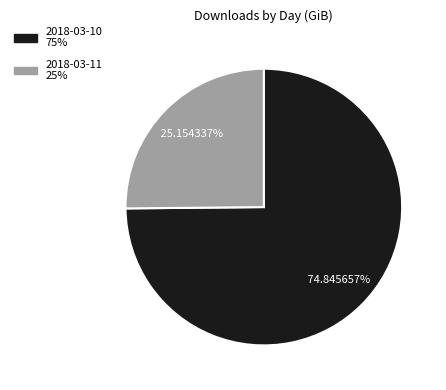

Which has a higher value, 2018-03-10 or 2018-03-11?

2018-03-10